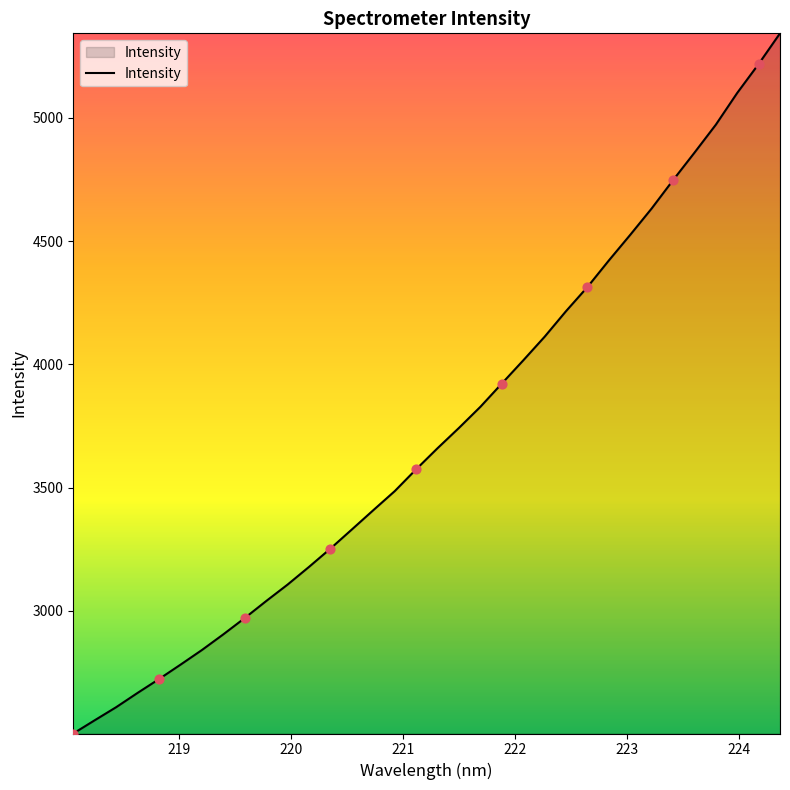

What is the greatest value displayed?

5343.0